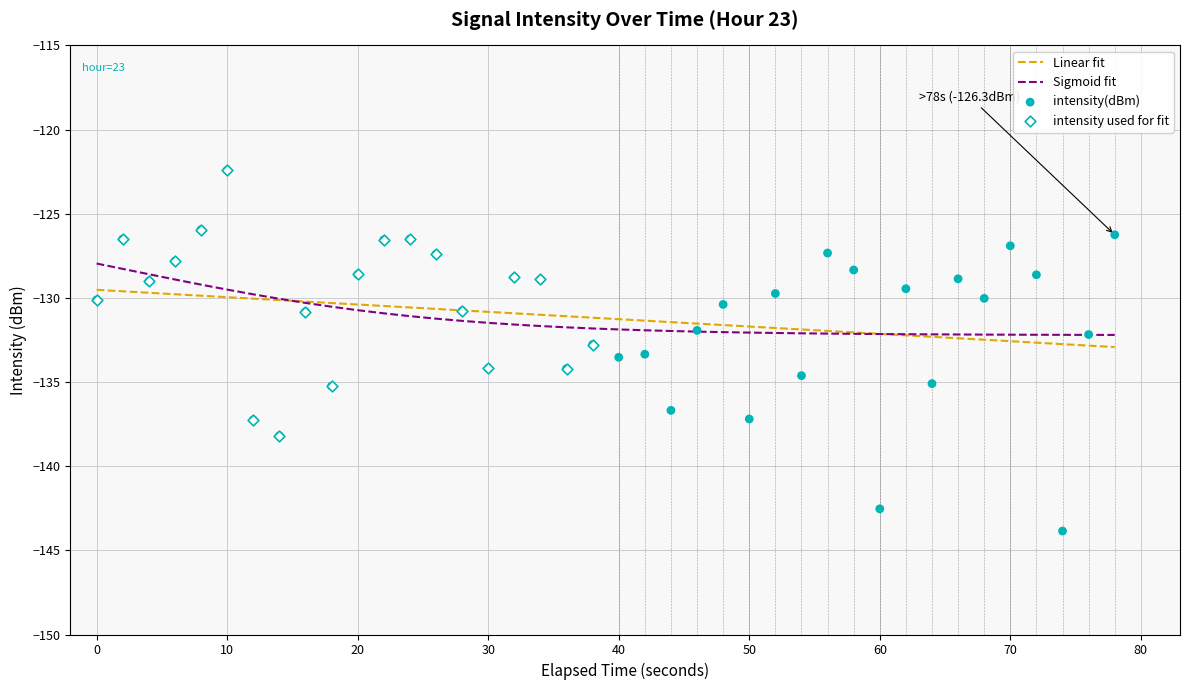

What is the minimum value for Sigmoid fit?

-132.2